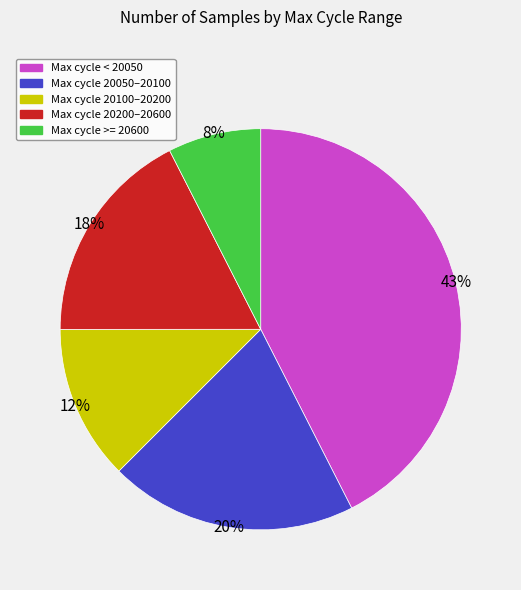

Is there a majority slice in this chart?

No